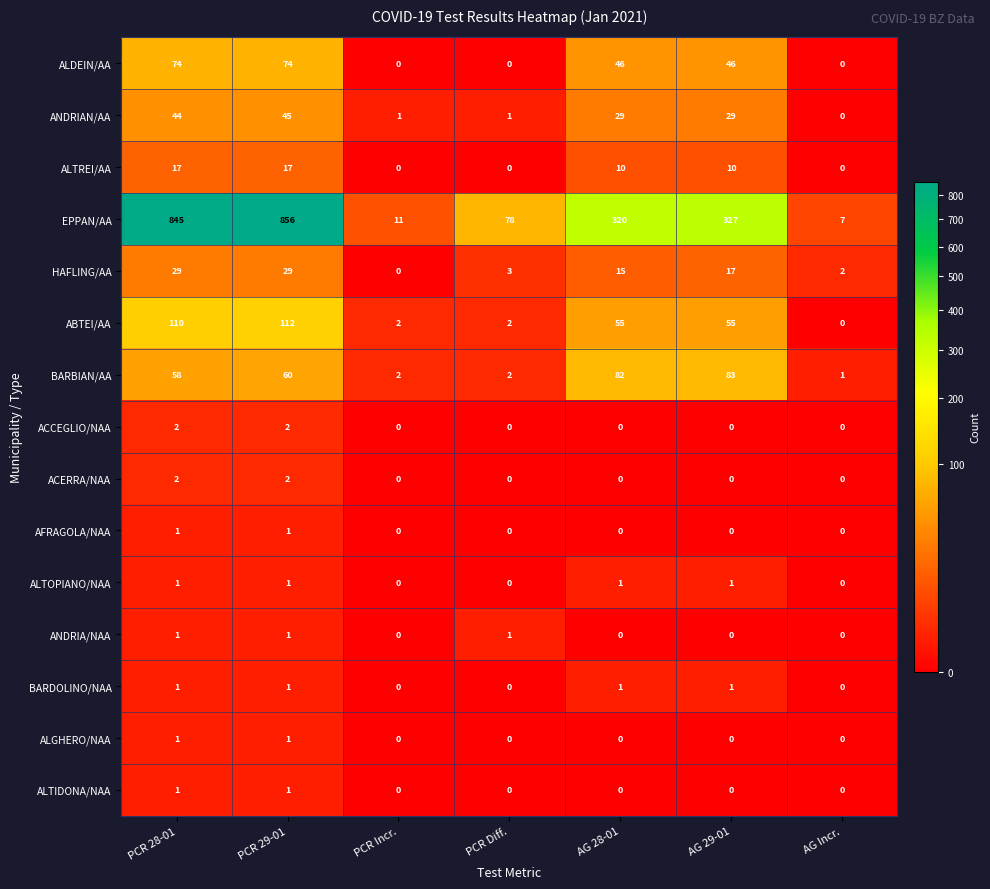

What is the maximum value shown in the chart?

856